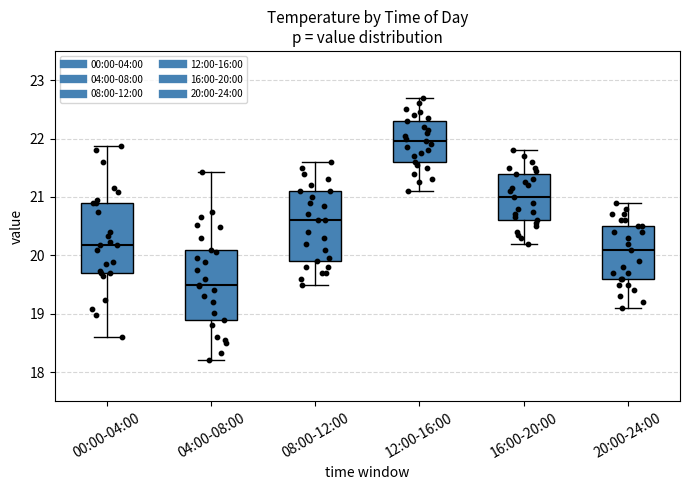

Reading left to right, read every box against the y-axis: the position of its median line, the range the box covers, and the ends of its whiskers. The values are not printed on the chart, so give them approximately, as read against the axis.

00:00-04:00: median 20.2, box 19.7 to 20.9, whiskers 18.6 to 21.9
04:00-08:00: median 19.5, box 18.9 to 20.1, whiskers 18.2 to 21.4
08:00-12:00: median 20.6, box 19.9 to 21.1, whiskers 19.5 to 21.6
12:00-16:00: median 22.0, box 21.6 to 22.3, whiskers 21.1 to 22.7
16:00-20:00: median 21.0, box 20.6 to 21.4, whiskers 20.2 to 21.8
20:00-24:00: median 20.1, box 19.6 to 20.5, whiskers 19.1 to 20.9